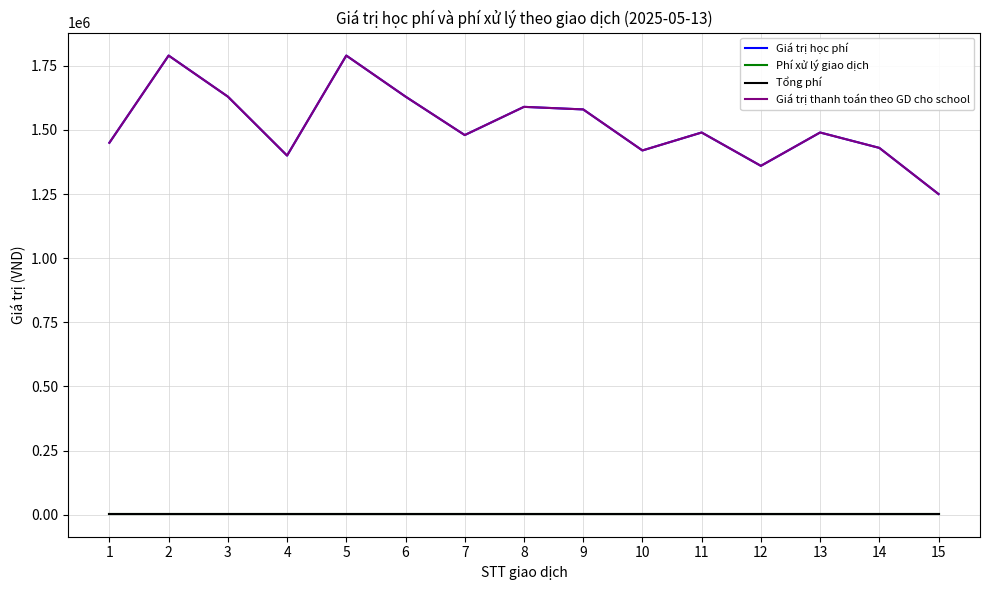

Is this an area chart (filled region under the line)?

No